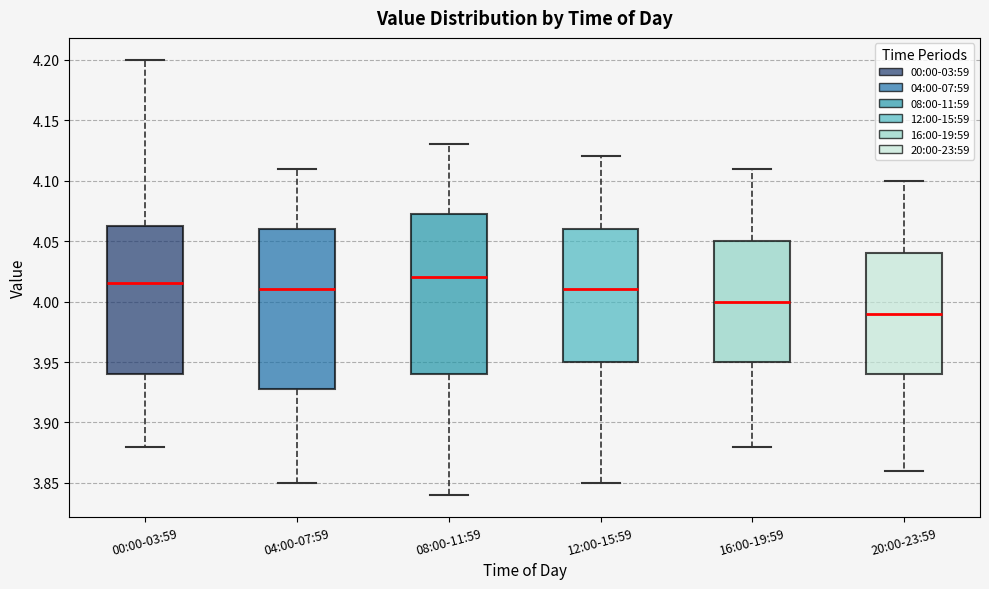

Reading left to right, read every box against the y-axis: the position of its median line, the range the box covers, and the ends of its whiskers. The values are not printed on the chart, so give them approximately, as read against the axis.

00:00-03:59: median 4.015, box 3.940 to 4.065, whiskers 3.880 to 4.200
04:00-07:59: median 4.010, box 3.930 to 4.060, whiskers 3.850 to 4.110
08:00-11:59: median 4.020, box 3.940 to 4.075, whiskers 3.840 to 4.130
12:00-15:59: median 4.010, box 3.950 to 4.060, whiskers 3.850 to 4.120
16:00-19:59: median 4.000, box 3.950 to 4.050, whiskers 3.880 to 4.110
20:00-23:59: median 3.990, box 3.940 to 4.040, whiskers 3.860 to 4.100